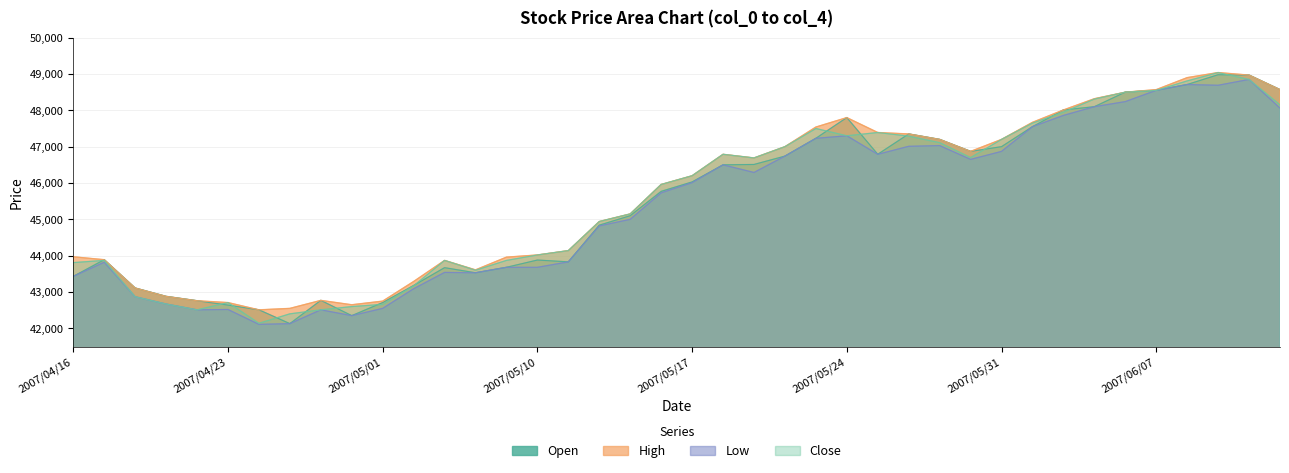

After their last crossing, which series has the higher values: Close or Open?

Open